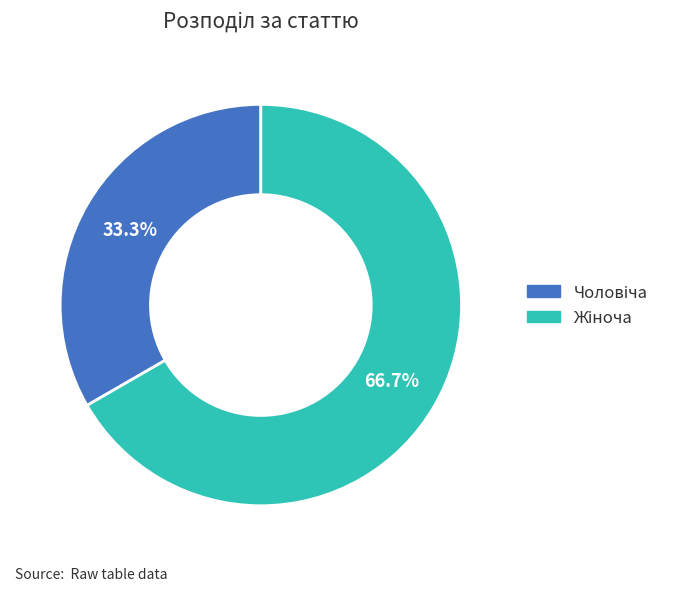

Does any single category account for the majority?

Yes